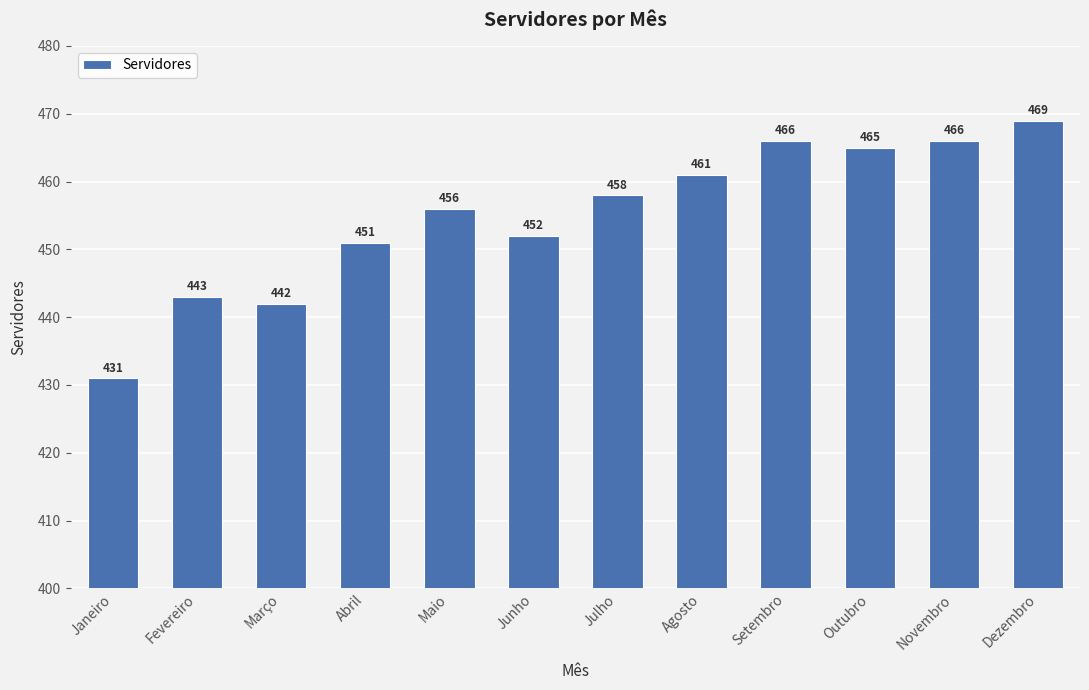

True or false: the data shows 469 at Dezembro.

True